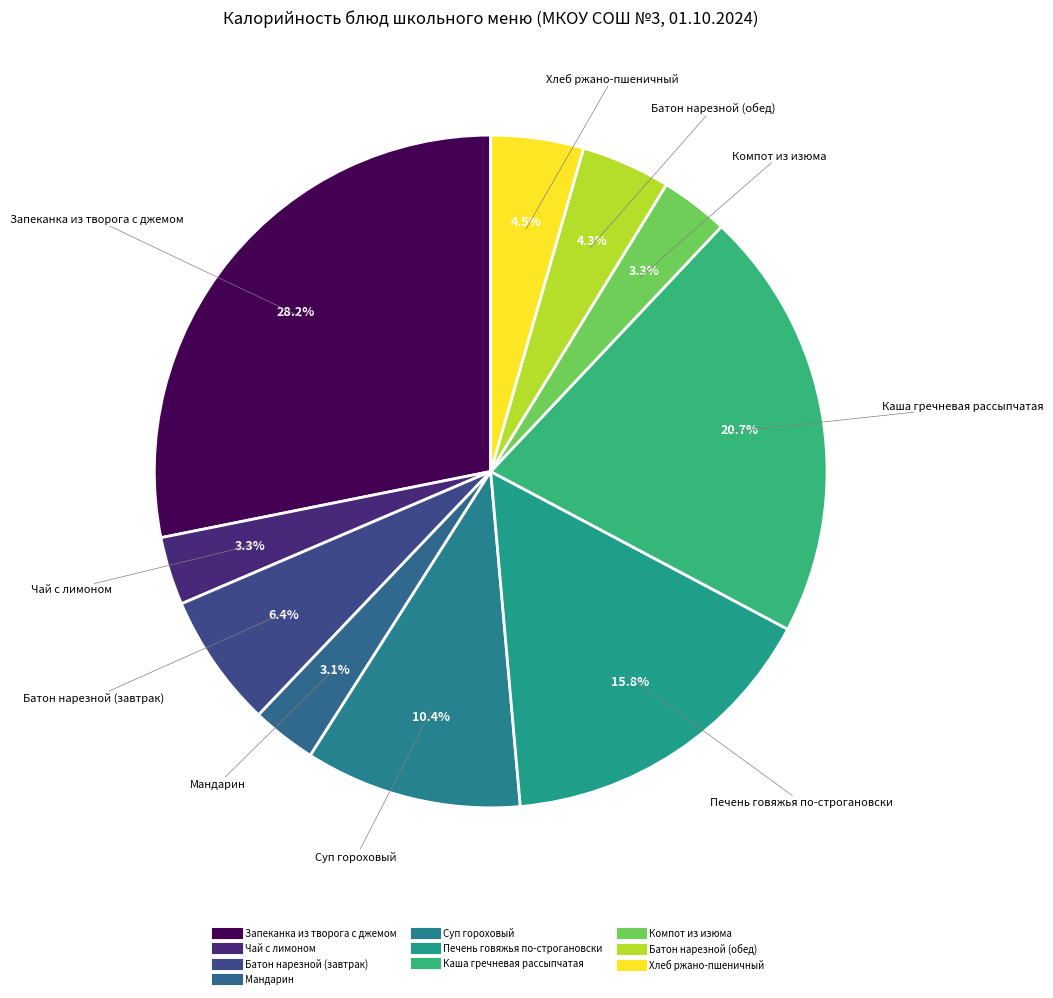

What percentage is the Суп гороховый slice, to the nearest percent?

10%